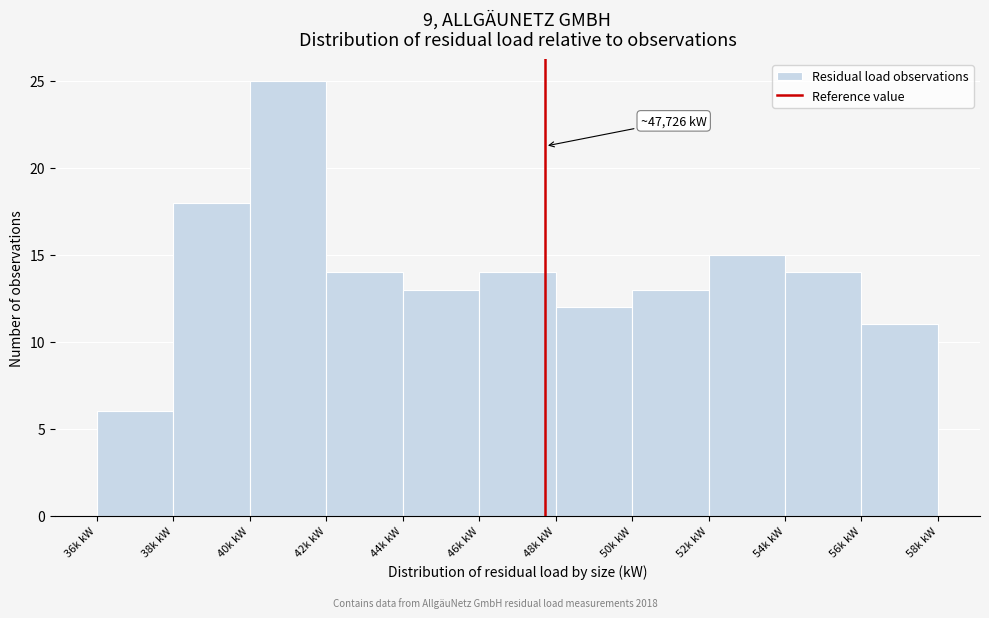

Reading left to right, extract all data points from this chart.

6	18	25	14	13	14	12	13	15	14	11